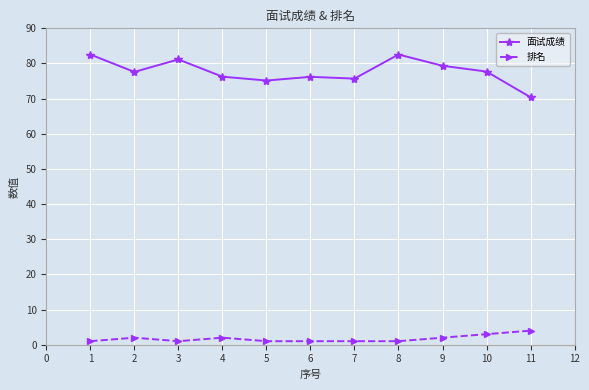

The 面试成绩 series shows 82.5 at 8. True or false?

True